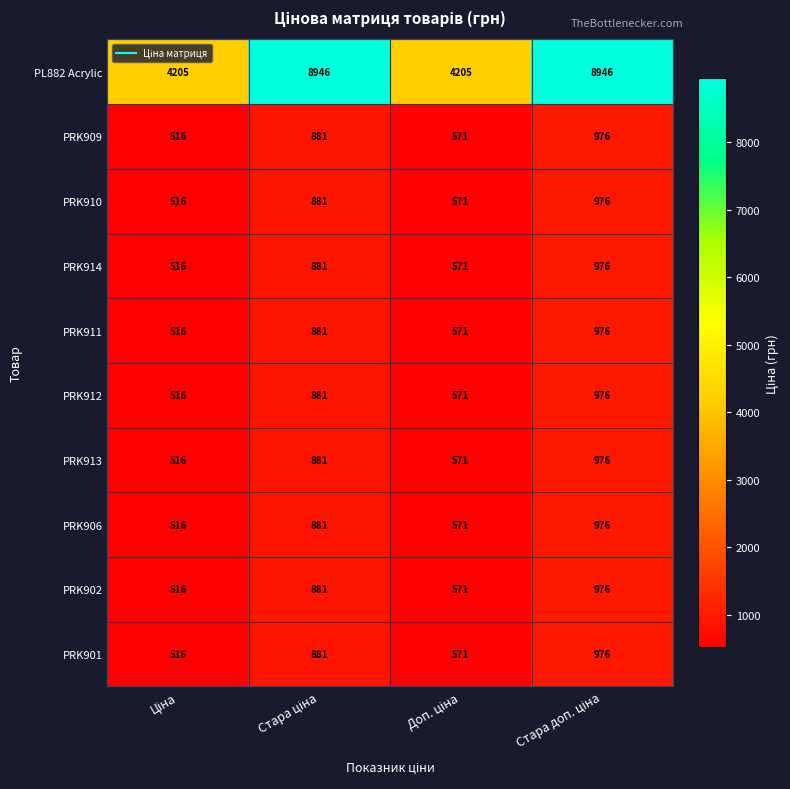

Count the PRK909 values in the range 571 to 976.

3